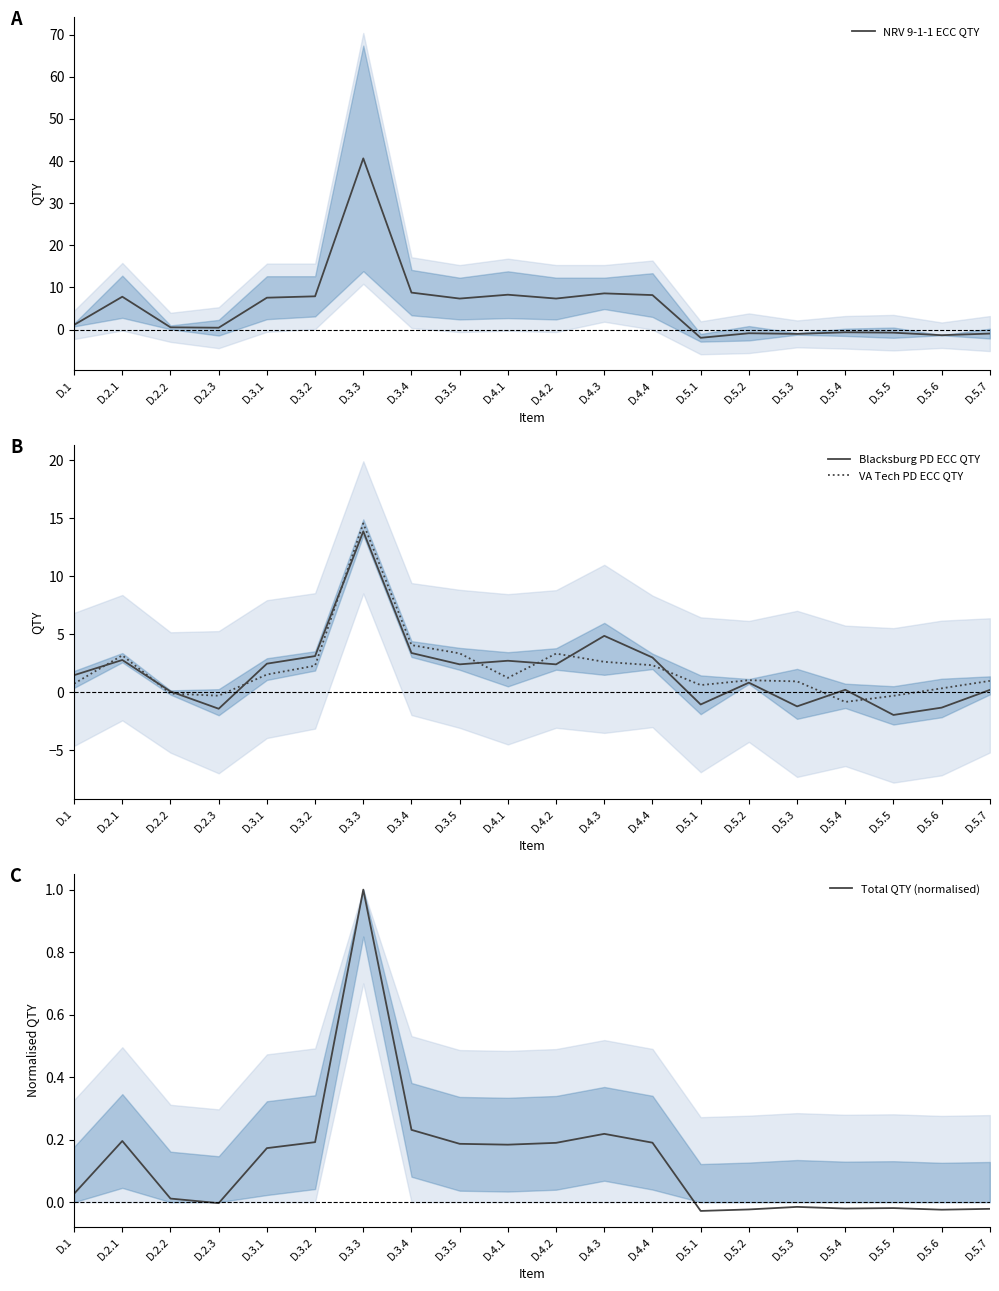

What is the value of the VA Tech PD ECC QTY point at the 16th from the left?

0.9